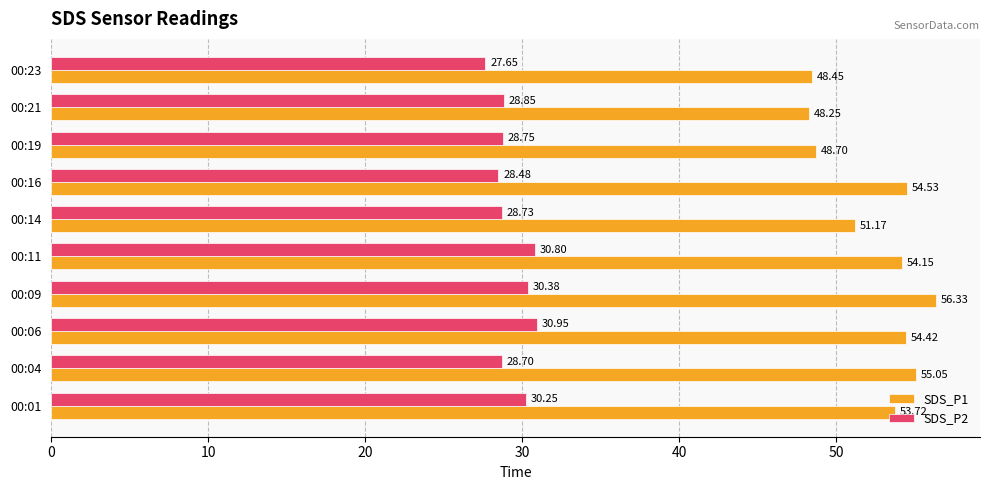

What is the difference between the maximum and minimum values in the SDS_P2 series?

3.3